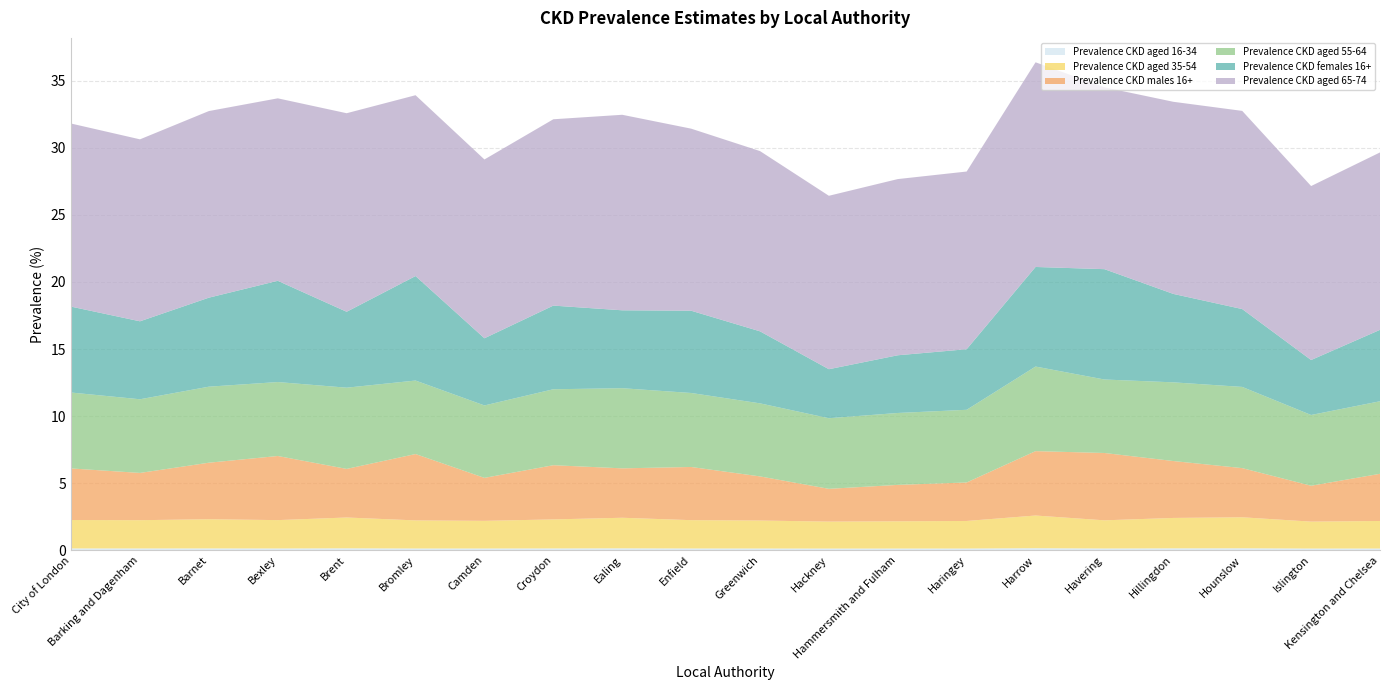

Reading left to right, list all the values displayed in this chart.

Prevalence CKD females 16+: 6.4	5.8	6.6	7.5	5.7	7.8	5.0	6.2	5.8	6.1	5.4	3.7	4.3	4.5	7.4	8.2	6.6	5.8	4.1	5.3
Prevalence CKD aged 35-54: 2.1	2.1	2.2	2.1	2.3	2.1	2.1	2.2	2.3	2.1	2.1	2.0	2.0	2.1	2.4	2.1	2.3	2.3	2.0	2.1
Prevalence CKD aged 65-74: 13.6	13.6	13.9	13.6	14.8	13.5	13.3	13.9	14.6	13.6	13.4	12.9	13.1	13.2	15.3	13.6	14.3	14.8	13.0	13.2
Prevalence CKD males 16+: 3.8	3.5	4.2	4.8	3.6	4.9	3.2	4.0	3.7	4.0	3.3	2.4	2.7	2.9	4.8	5.0	4.2	3.7	2.7	3.5
Prevalence CKD aged 55-64: 5.7	5.5	5.7	5.5	6.1	5.5	5.4	5.7	6.0	5.5	5.4	5.3	5.4	5.4	6.3	5.5	5.9	6.1	5.3	5.4
Prevalence CKD aged 16-34: 0.1	0.1	0.1	0.1	0.1	0.1	0.1	0.1	0.1	0.1	0.1	0.1	0.1	0.1	0.2	0.1	0.1	0.1	0.1	0.1